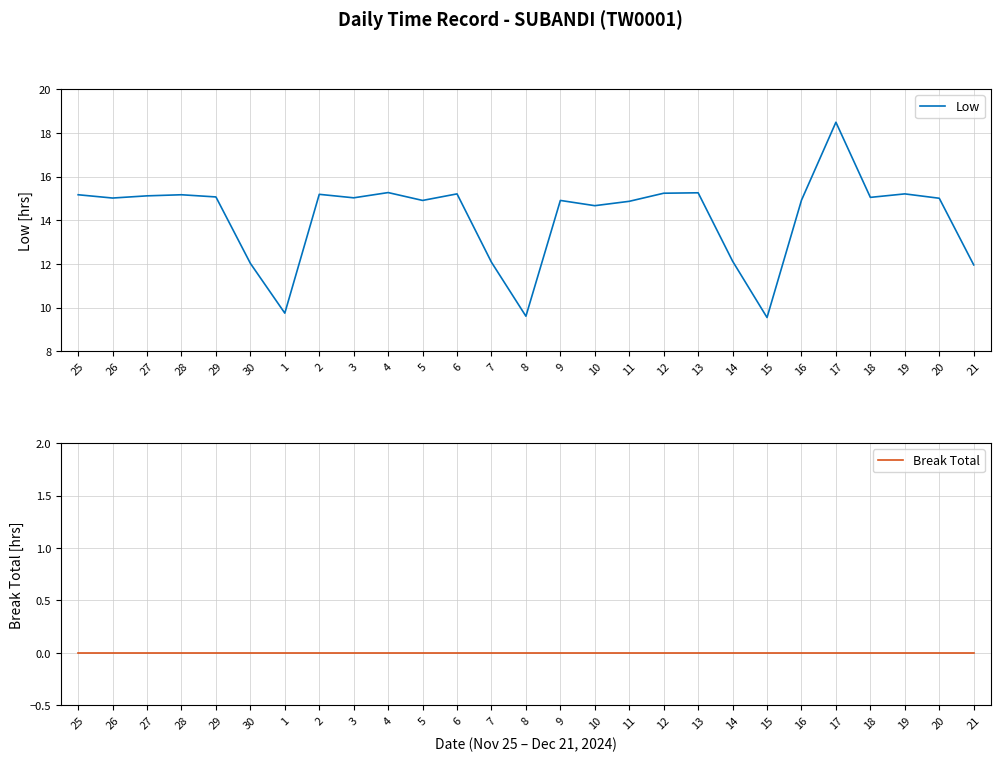

At which category is the sum across all series the highest?

17